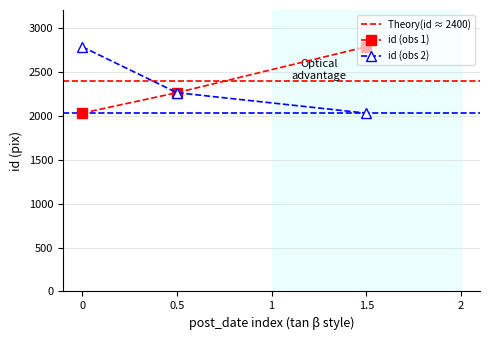

Rank the categories by id (obs 1) value from highest to lowest.

1.5, 0.5, 0